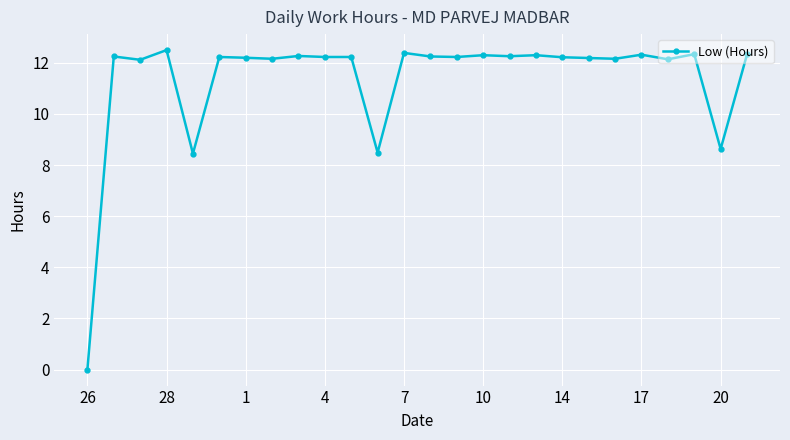

What is the value of the 11th point from the left?

12.2